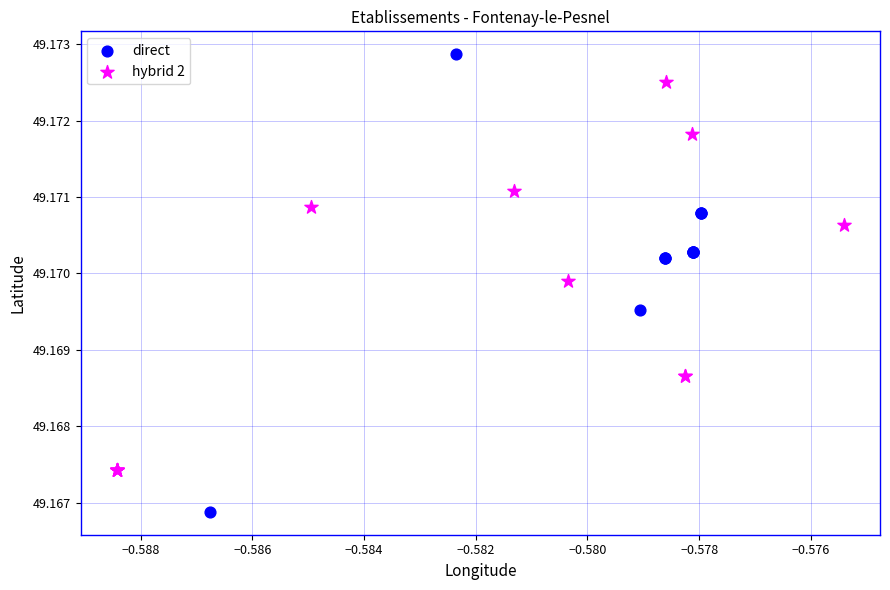

Which series contains the lowest Y value?

direct